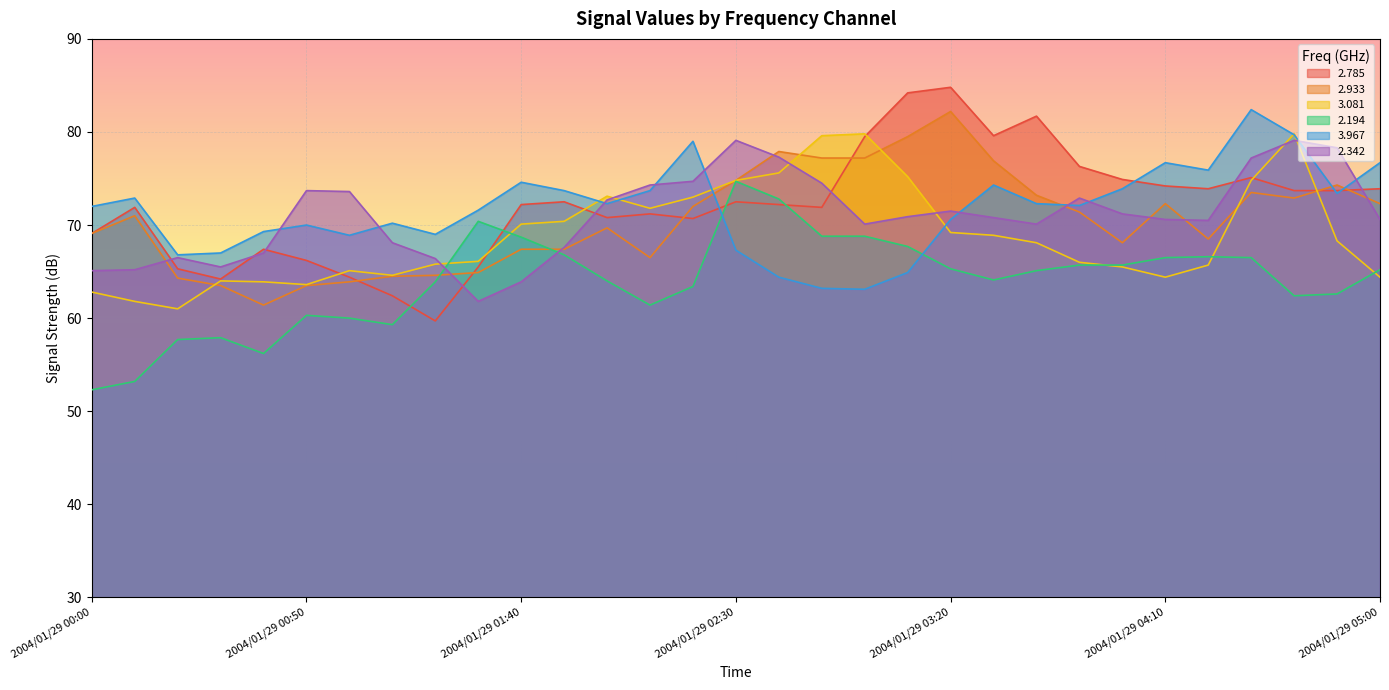

Reading left to right, list all the values displayed in this chart.

  2.785: 2004/01/29 00:00=69.1	2004/01/29 00:10=71.9	2004/01/29 00:20=65.3	2004/01/29 00:30=64.2	2004/01/29 00:40=67.4	2004/01/29 00:50=66.2	2004/01/29 01:00=64.4	2004/01/29 01:10=62.4	2004/01/29 01:20=59.7	2004/01/29 01:30=65.5	2004/01/29 01:40=72.2	2004/01/29 01:50=72.5	2004/01/29 02:00=70.8	2004/01/29 02:10=71.2	2004/01/29 02:20=70.7	2004/01/29 02:30=72.5	2004/01/29 02:40=72.2	2004/01/29 02:50=71.9	2004/01/29 03:00=79.5	2004/01/29 03:10=84.2	2004/01/29 03:20=84.8	2004/01/29 03:30=79.6	2004/01/29 03:40=81.7	2004/01/29 03:50=76.3	2004/01/29 04:00=74.9	2004/01/29 04:10=74.2	2004/01/29 04:20=73.9	2004/01/29 04:30=75.1	2004/01/29 04:40=73.7	2004/01/29 04:50=73.7	2004/01/29 05:00=73.9
  2.933: 2004/01/29 00:00=69.1	2004/01/29 00:10=71.0	2004/01/29 00:20=64.3	2004/01/29 00:30=63.5	2004/01/29 00:40=61.4	2004/01/29 00:50=63.5	2004/01/29 01:00=63.9	2004/01/29 01:10=64.5	2004/01/29 01:20=64.6	2004/01/29 01:30=64.9	2004/01/29 01:40=67.4	2004/01/29 01:50=67.4	2004/01/29 02:00=69.7	2004/01/29 02:10=66.5	2004/01/29 02:20=72.0	2004/01/29 02:30=74.8	2004/01/29 02:40=77.9	2004/01/29 02:50=77.2	2004/01/29 03:00=77.2	2004/01/29 03:10=79.5	2004/01/29 03:20=82.2	2004/01/29 03:30=76.9	2004/01/29 03:40=73.2	2004/01/29 03:50=71.4	2004/01/29 04:00=68.1	2004/01/29 04:10=72.3	2004/01/29 04:20=68.5	2004/01/29 04:30=73.5	2004/01/29 04:40=72.9	2004/01/29 04:50=74.3	2004/01/29 05:00=72.3
  3.081: 2004/01/29 00:00=62.8	2004/01/29 00:10=61.8	2004/01/29 00:20=61.0	2004/01/29 00:30=64.0	2004/01/29 00:40=63.9	2004/01/29 00:50=63.6	2004/01/29 01:00=65.1	2004/01/29 01:10=64.6	2004/01/29 01:20=65.8	2004/01/29 01:30=66.1	2004/01/29 01:40=70.1	2004/01/29 01:50=70.4	2004/01/29 02:00=73.1	2004/01/29 02:10=71.8	2004/01/29 02:20=73.0	2004/01/29 02:30=74.8	2004/01/29 02:40=75.6	2004/01/29 02:50=79.6	2004/01/29 03:00=79.8	2004/01/29 03:10=75.2	2004/01/29 03:20=69.2	2004/01/29 03:30=68.9	2004/01/29 03:40=68.1	2004/01/29 03:50=66.0	2004/01/29 04:00=65.5	2004/01/29 04:10=64.4	2004/01/29 04:20=65.7	2004/01/29 04:30=74.8	2004/01/29 04:40=79.8	2004/01/29 04:50=68.3	2004/01/29 05:00=64.4
  2.194: 2004/01/29 00:00=52.3	2004/01/29 00:10=53.2	2004/01/29 00:20=57.7	2004/01/29 00:30=57.9	2004/01/29 00:40=56.2	2004/01/29 00:50=60.3	2004/01/29 01:00=60.0	2004/01/29 01:10=59.3	2004/01/29 01:20=63.9	2004/01/29 01:30=70.4	2004/01/29 01:40=68.7	2004/01/29 01:50=66.8	2004/01/29 02:00=64.0	2004/01/29 02:10=61.4	2004/01/29 02:20=63.4	2004/01/29 02:30=74.7	2004/01/29 02:40=72.8	2004/01/29 02:50=68.8	2004/01/29 03:00=68.8	2004/01/29 03:10=67.7	2004/01/29 03:20=65.3	2004/01/29 03:30=64.1	2004/01/29 03:40=65.1	2004/01/29 03:50=65.7	2004/01/29 04:00=65.7	2004/01/29 04:10=66.5	2004/01/29 04:20=66.6	2004/01/29 04:30=66.5	2004/01/29 04:40=62.4	2004/01/29 04:50=62.6	2004/01/29 05:00=65.2
  3.967: 2004/01/29 00:00=72.0	2004/01/29 00:10=72.9	2004/01/29 00:20=66.8	2004/01/29 00:30=67.0	2004/01/29 00:40=69.3	2004/01/29 00:50=70.0	2004/01/29 01:00=68.9	2004/01/29 01:10=70.2	2004/01/29 01:20=69.0	2004/01/29 01:30=71.6	2004/01/29 01:40=74.6	2004/01/29 01:50=73.7	2004/01/29 02:00=72.3	2004/01/29 02:10=73.7	2004/01/29 02:20=79.0	2004/01/29 02:30=67.3	2004/01/29 02:40=64.4	2004/01/29 02:50=63.2	2004/01/29 03:00=63.1	2004/01/29 03:10=64.9	2004/01/29 03:20=70.6	2004/01/29 03:30=74.3	2004/01/29 03:40=72.3	2004/01/29 03:50=72.1	2004/01/29 04:00=73.9	2004/01/29 04:10=76.7	2004/01/29 04:20=75.9	2004/01/29 04:30=82.4	2004/01/29 04:40=79.7	2004/01/29 04:50=73.4	2004/01/29 05:00=76.7
  2.342: 2004/01/29 00:00=65.1	2004/01/29 00:10=65.2	2004/01/29 00:20=66.5	2004/01/29 00:30=65.5	2004/01/29 00:40=67.0	2004/01/29 00:50=73.7	2004/01/29 01:00=73.6	2004/01/29 01:10=68.1	2004/01/29 01:20=66.4	2004/01/29 01:30=61.8	2004/01/29 01:40=63.9	2004/01/29 01:50=67.6	2004/01/29 02:00=72.7	2004/01/29 02:10=74.3	2004/01/29 02:20=74.7	2004/01/29 02:30=79.1	2004/01/29 02:40=77.3	2004/01/29 02:50=74.5	2004/01/29 03:00=70.1	2004/01/29 03:10=70.9	2004/01/29 03:20=71.5	2004/01/29 03:30=70.8	2004/01/29 03:40=70.1	2004/01/29 03:50=72.9	2004/01/29 04:00=71.2	2004/01/29 04:10=70.6	2004/01/29 04:20=70.5	2004/01/29 04:30=77.2	2004/01/29 04:40=79.1	2004/01/29 04:50=78.3	2004/01/29 05:00=70.6